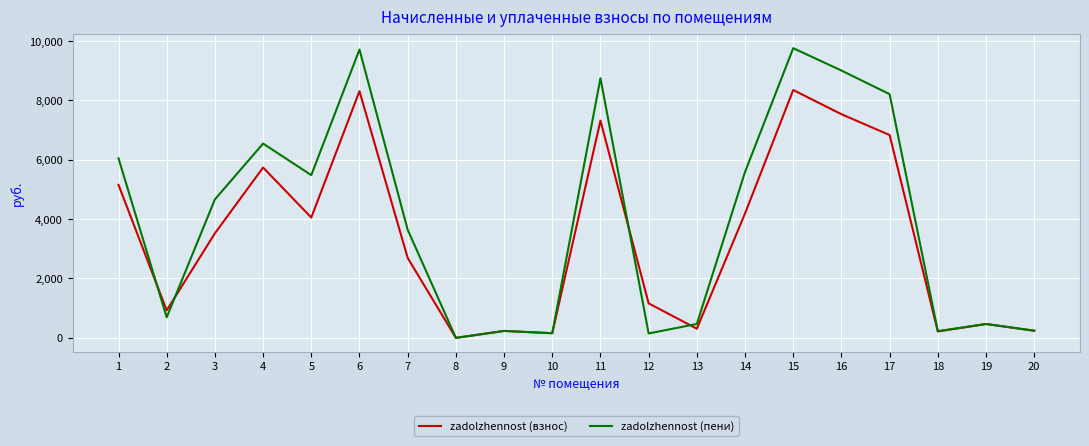

Which series has the widest spread of values?

zadolzhennost (пени)